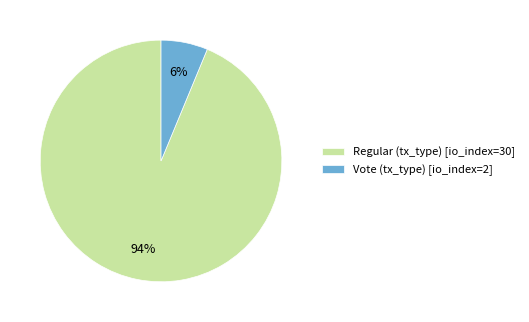

Rank the categories by value from highest to lowest.

Regular (tx_type), Vote (tx_type)